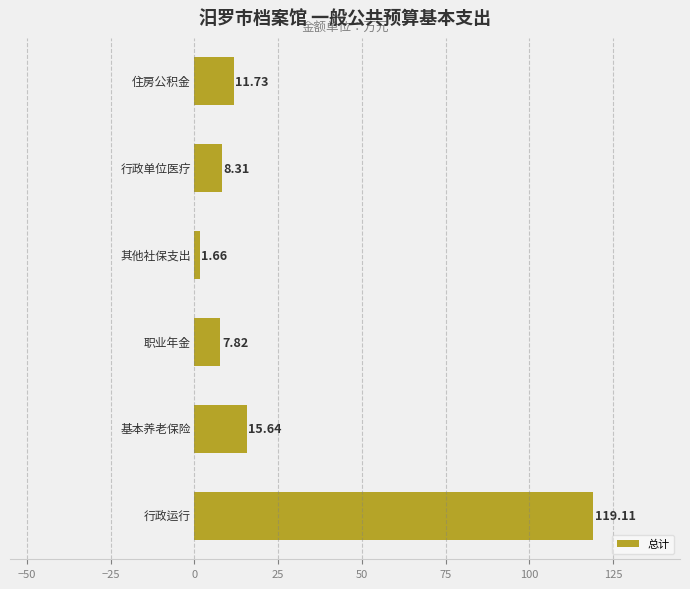

What is the difference between the maximum and minimum values?

117.5